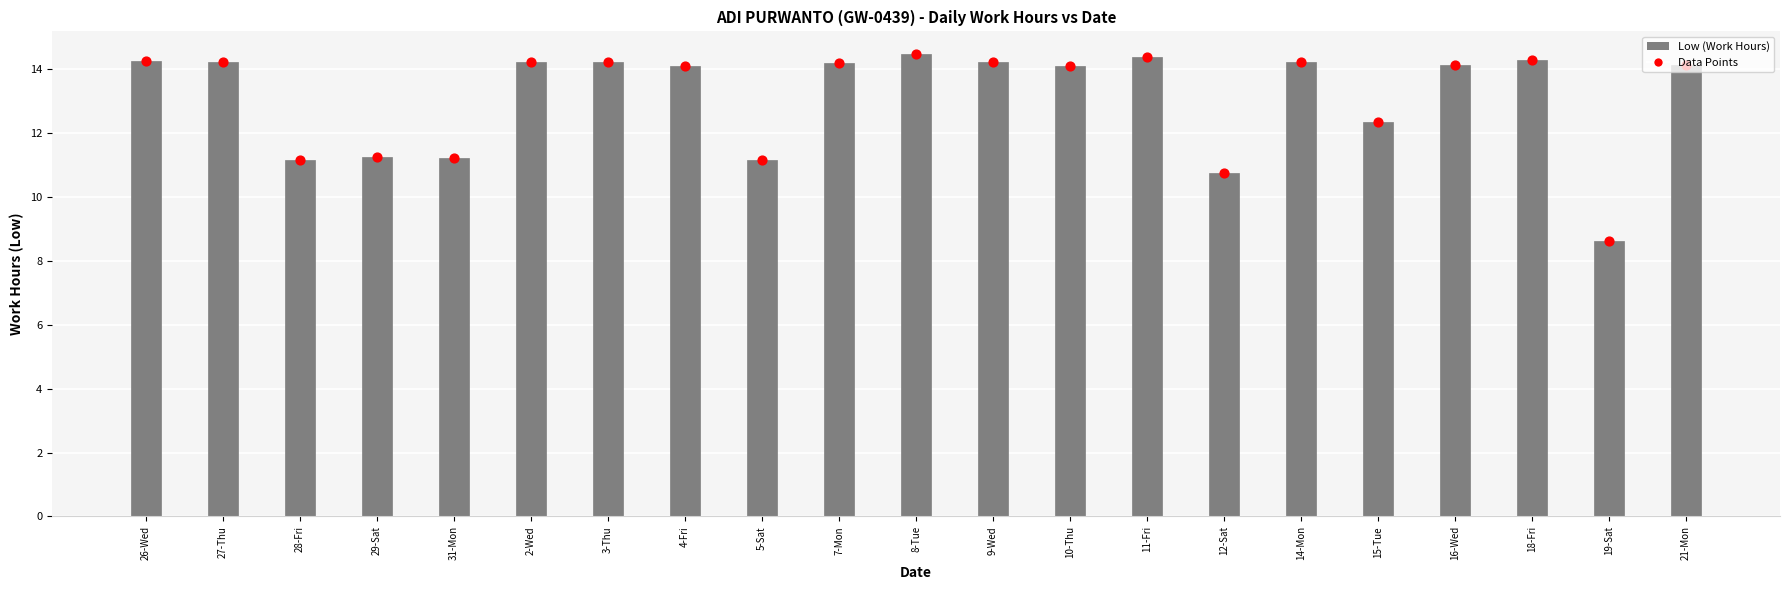

Which series reaches the maximum Y coordinate?

Low (Work Hours)